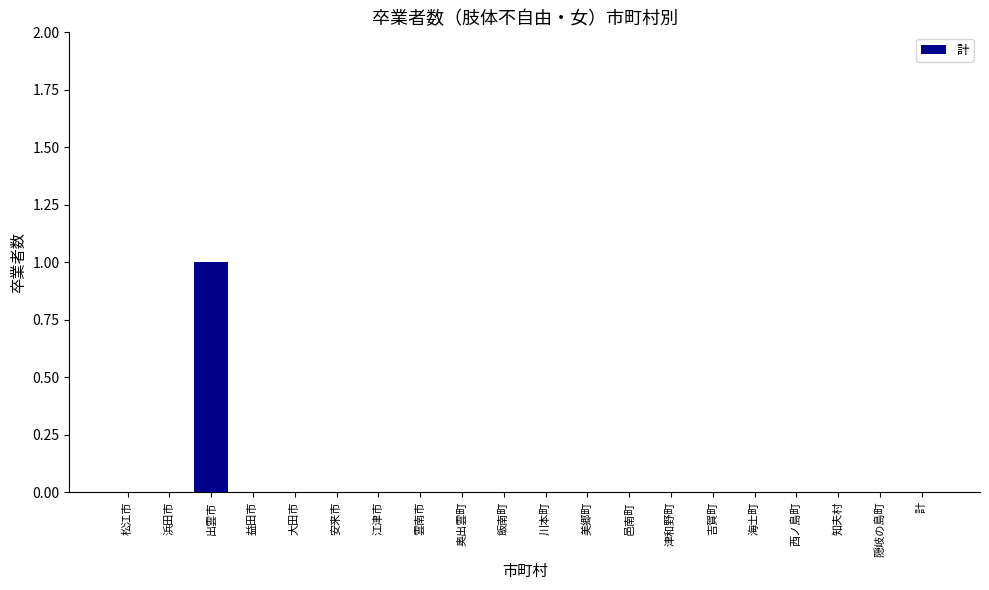

The chart shows a value of 1 at 奥出雲町. True or false?

False